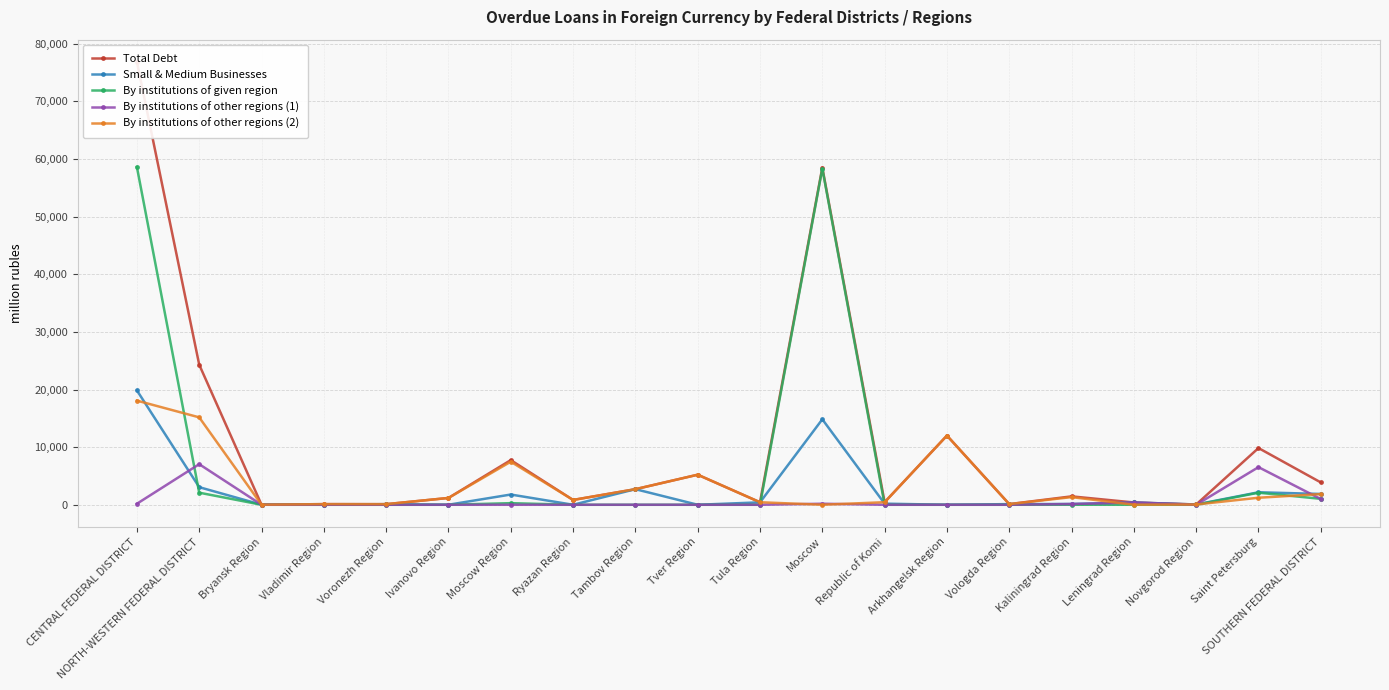

At Kaliningrad Region, list the series in order from largest to smallest.

Total Debt, By institutions of other regions (2), Small & Medium Businesses, By institutions of other regions (1), By institutions of given region